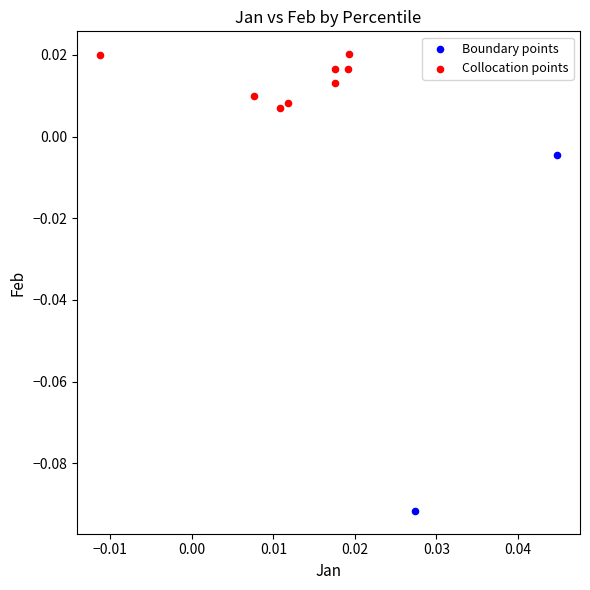

What are all the series names shown in the legend?

Boundary points, Collocation points